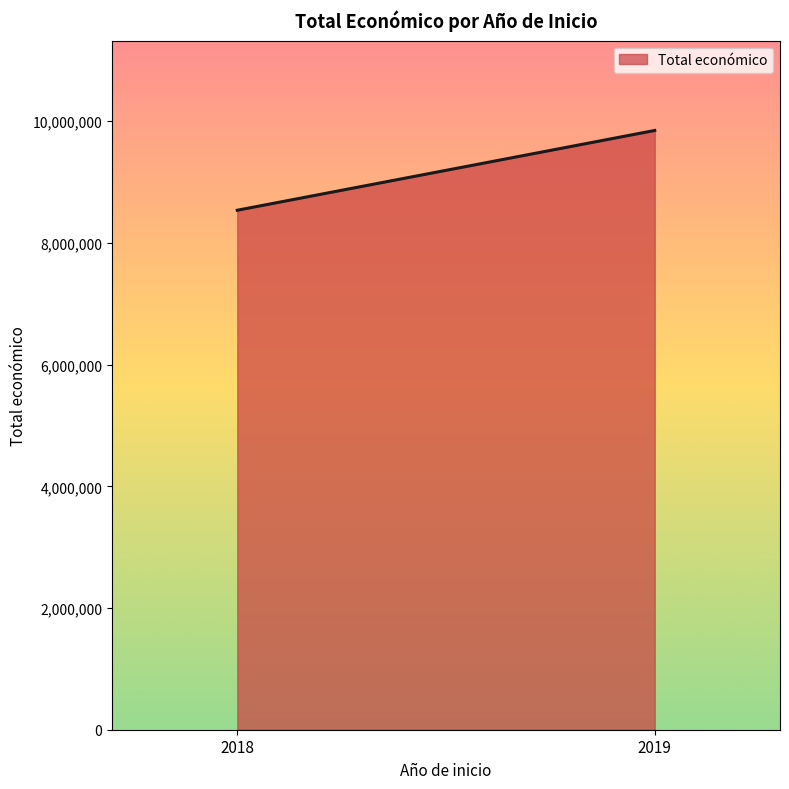

Rank the categories by value from highest to lowest.

2019, 2018